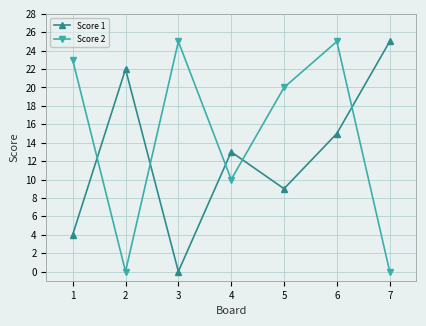

What is the difference between the Score 1 values at 6 and 1?

11